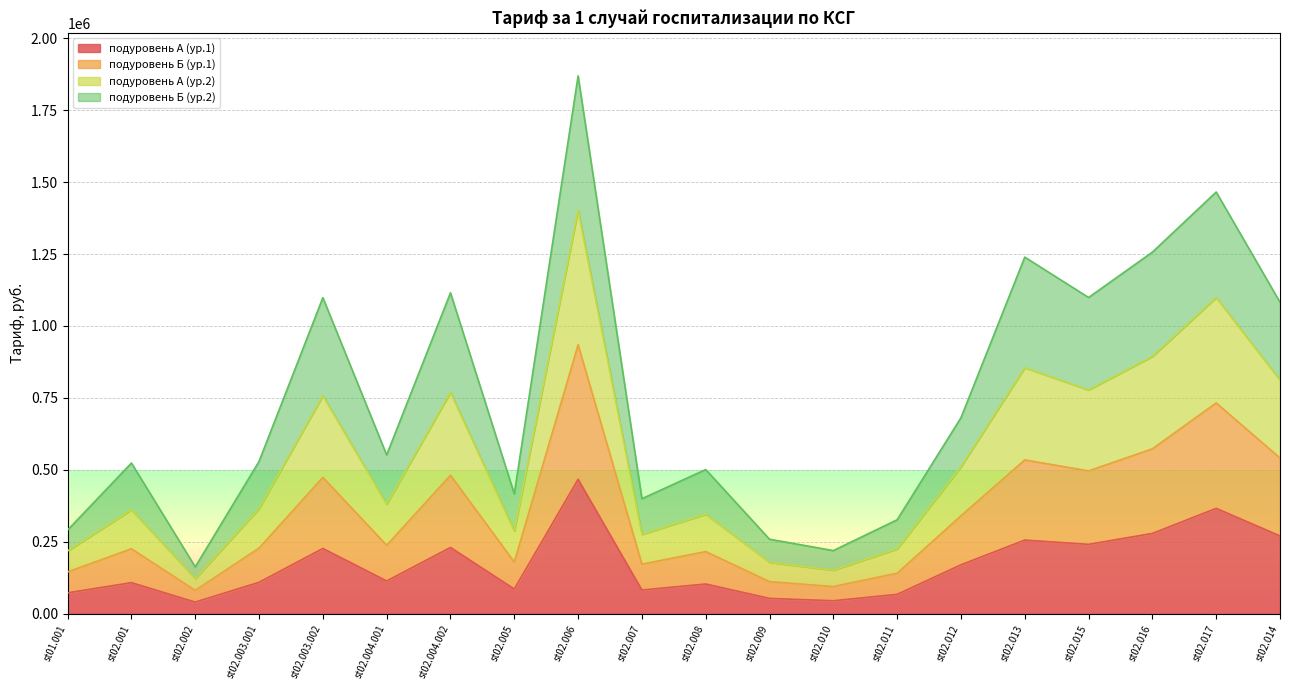

How many interior local valleys does the подуровень А (ур.2) series have?

6